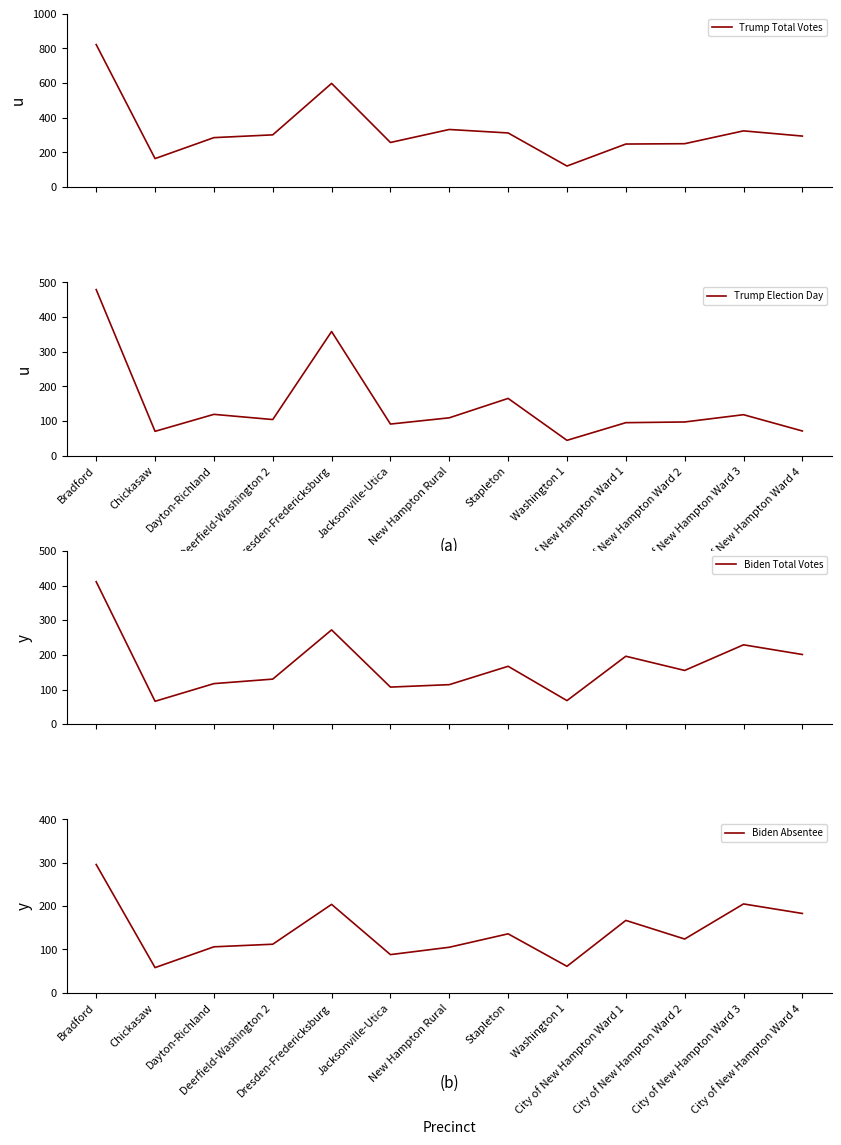

How many lines are shown in the chart?

4